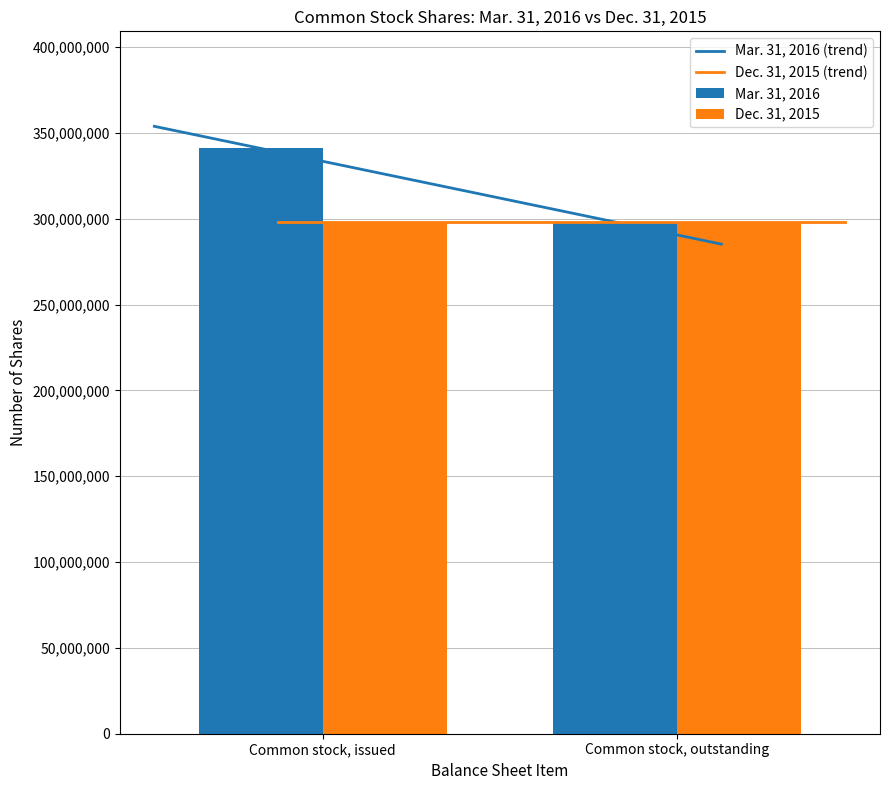

How many bars are there in total?

4